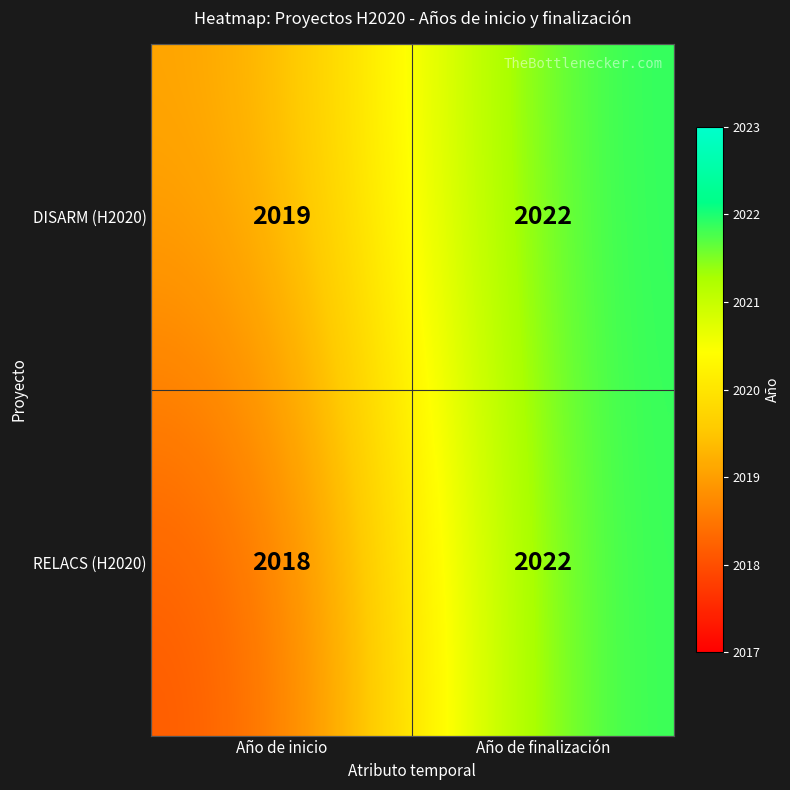

What is the highest value of the RELACS (H2020) series?

2022